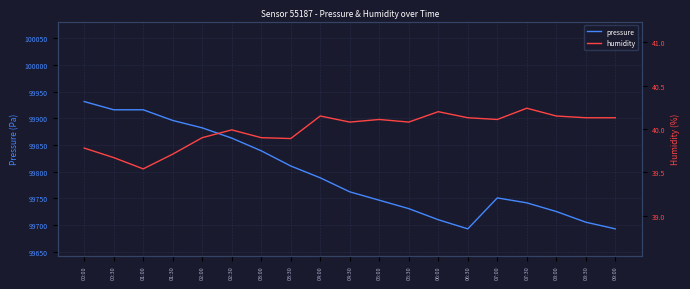

True or false: humidity has a value of 40.2 at 06:00.

True